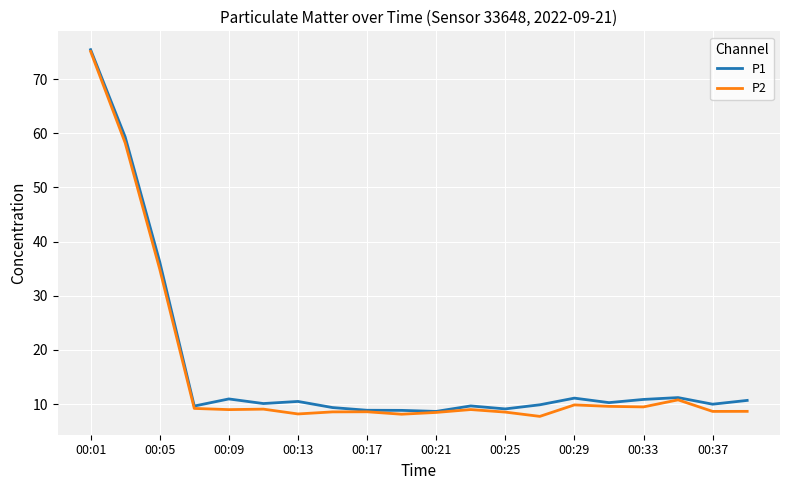

What is the highest value of the P1 series?

75.4